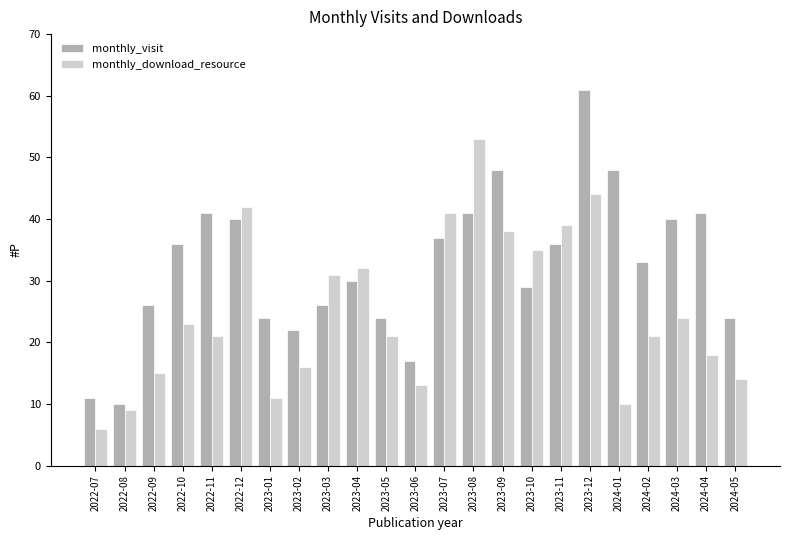

Which series has the largest total across all categories?

monthly_visit